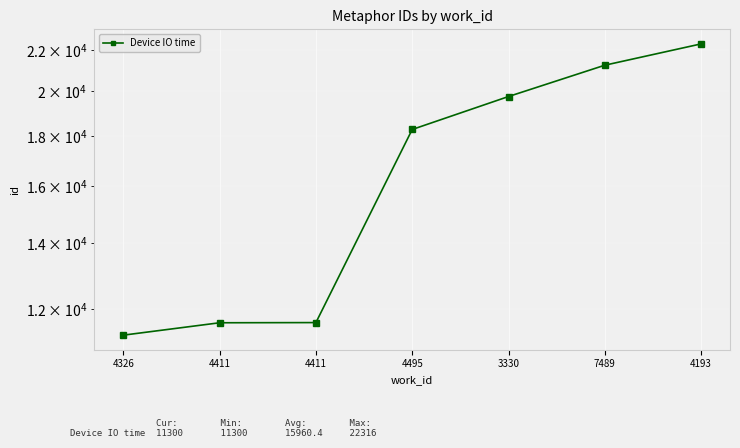

Reading right to left, transcribe all the data shown in this chart.

4193=22316	7489=21232	3330=19734	4495=18272	4411=11637	4411=11632	4326=11300